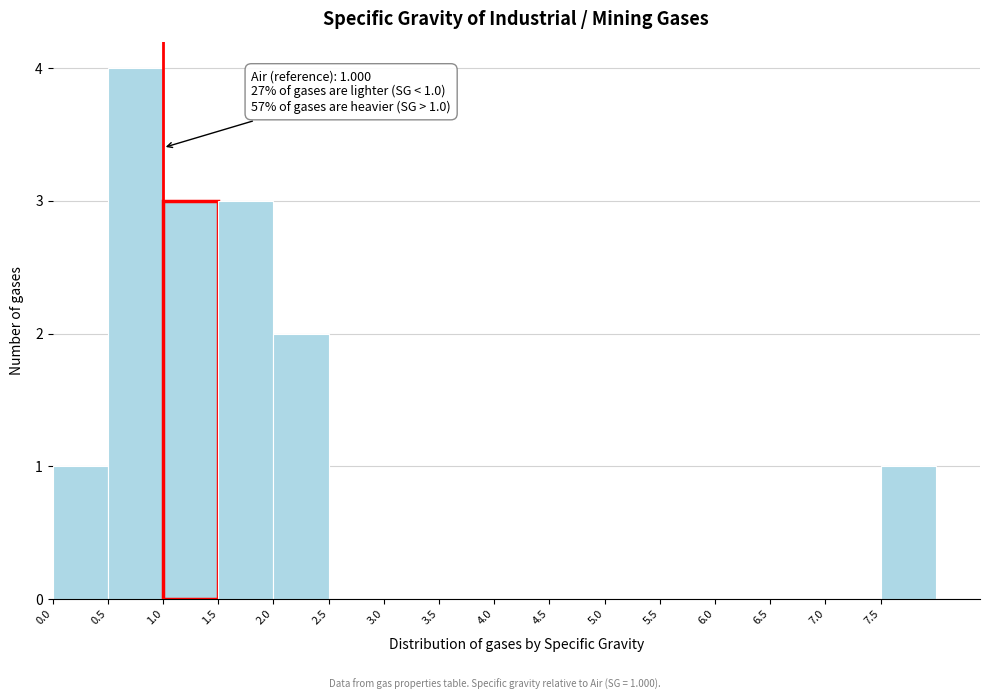

Which range on the x-axis has the tallest bar?

0.5 to 1.0